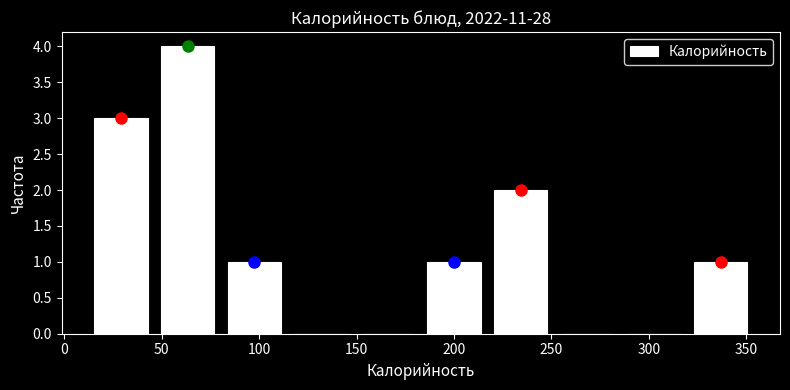

What is the height of the bar covering 320 to 355 on the x-axis? Neither the bar edges nor the heights are printed on the chart, so give them approximately, as read against the axes.

1